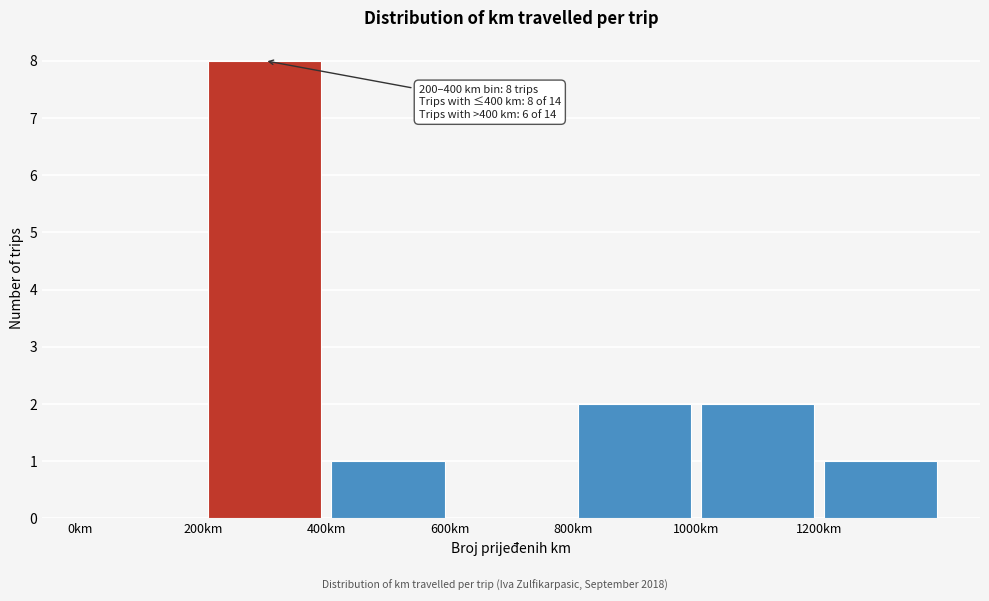

Over which range of the x-axis is the bar tallest?

200 to 400